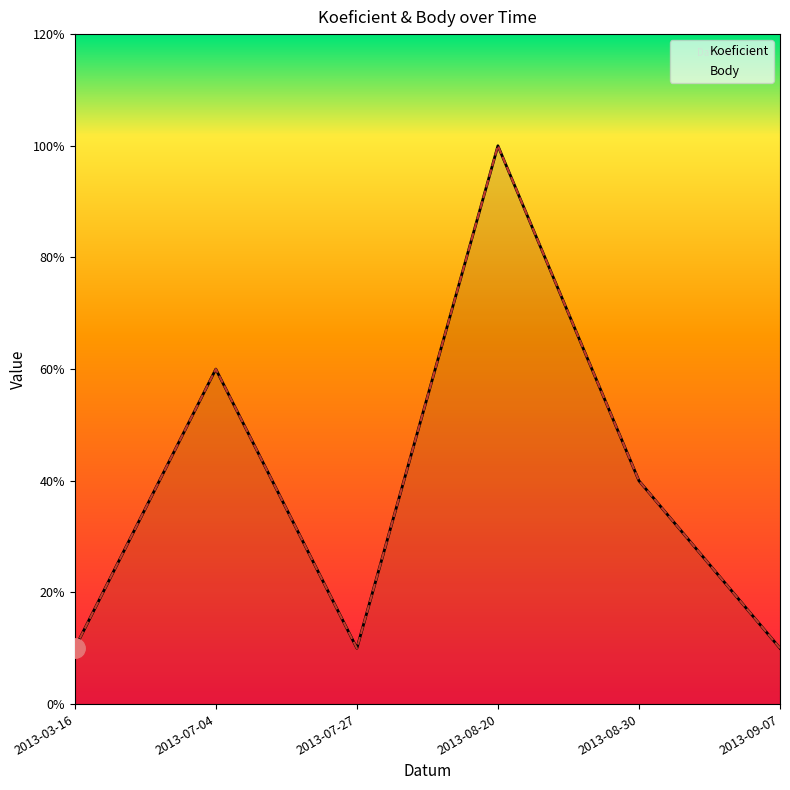

What is the maximum value for Body?

10